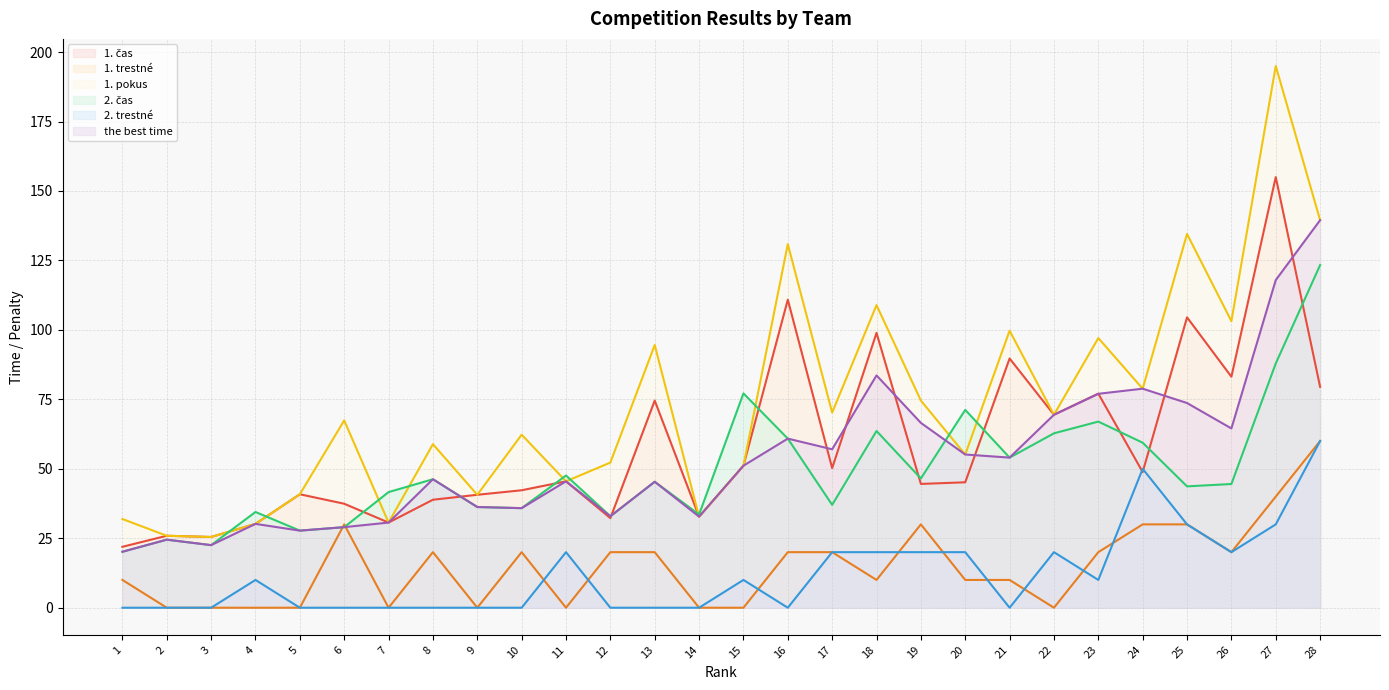

At which category does the chart reach its minimum across all series?

2